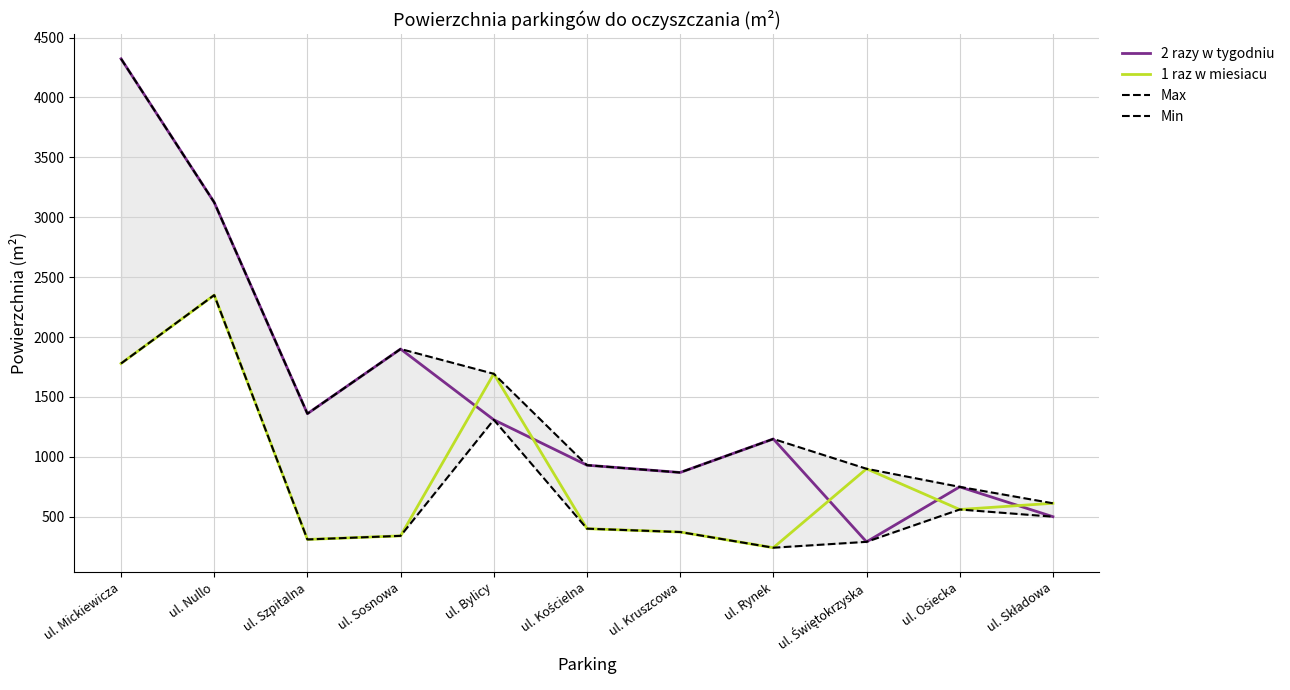

What is the label of the 7th point from the left?

ul. Kruszcowa